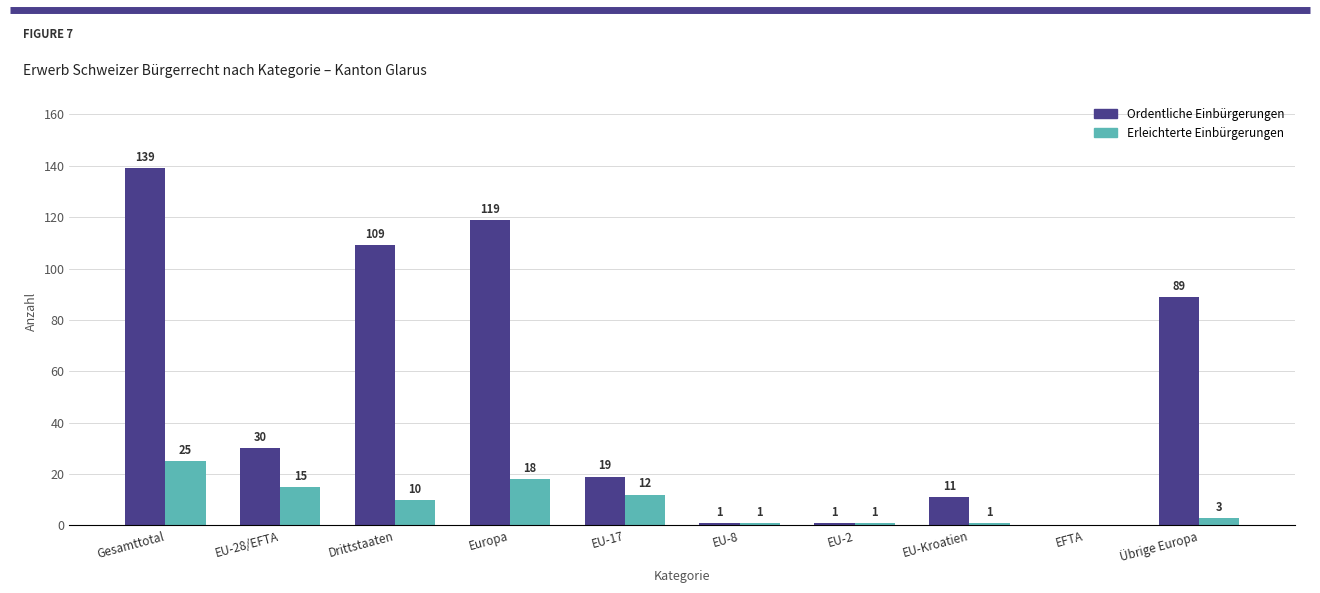

Reading right to left, what are all the values shown in this chart?

Ordentliche Einbürgerungen: Übrige Europa=89	EFTA=0	EU-Kroatien=11	EU-2=1	EU-8=1	EU-17=19	Europa=119	Drittstaaten=109	EU-28/EFTA=30	Gesamttotal=139
Erleichterte Einbürgerungen: Übrige Europa=3	EFTA=0	EU-Kroatien=1	EU-2=1	EU-8=1	EU-17=12	Europa=18	Drittstaaten=10	EU-28/EFTA=15	Gesamttotal=25